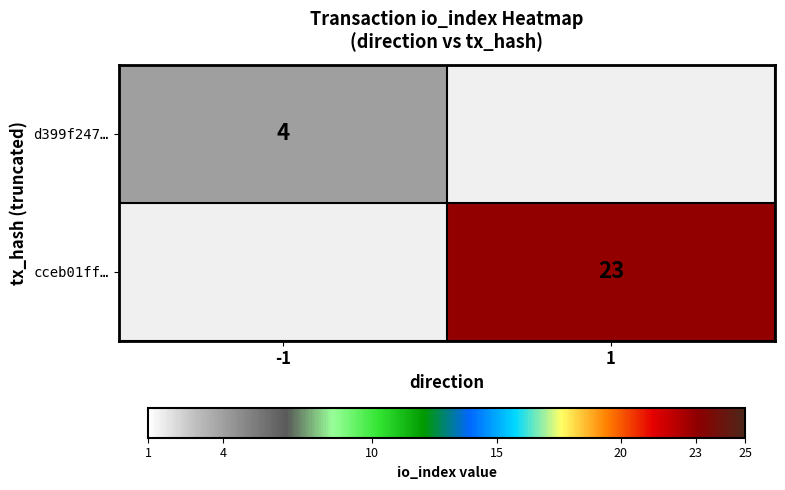

Is it true that cceb01ff… equals 23 at 1?

True